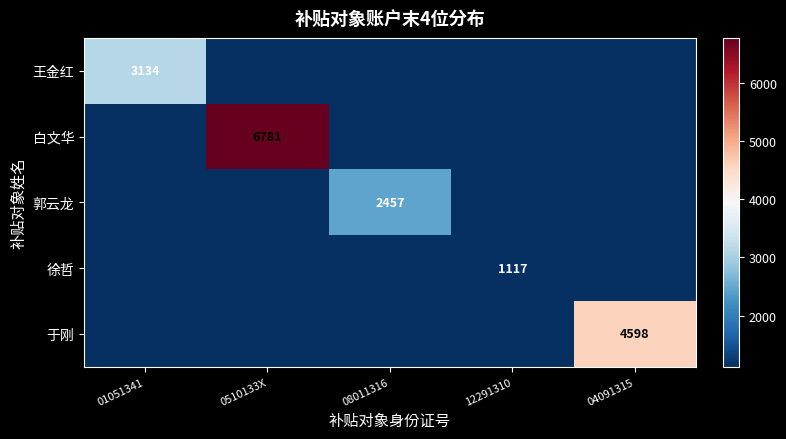

At which category is the sum across all series the highest?

0510133X